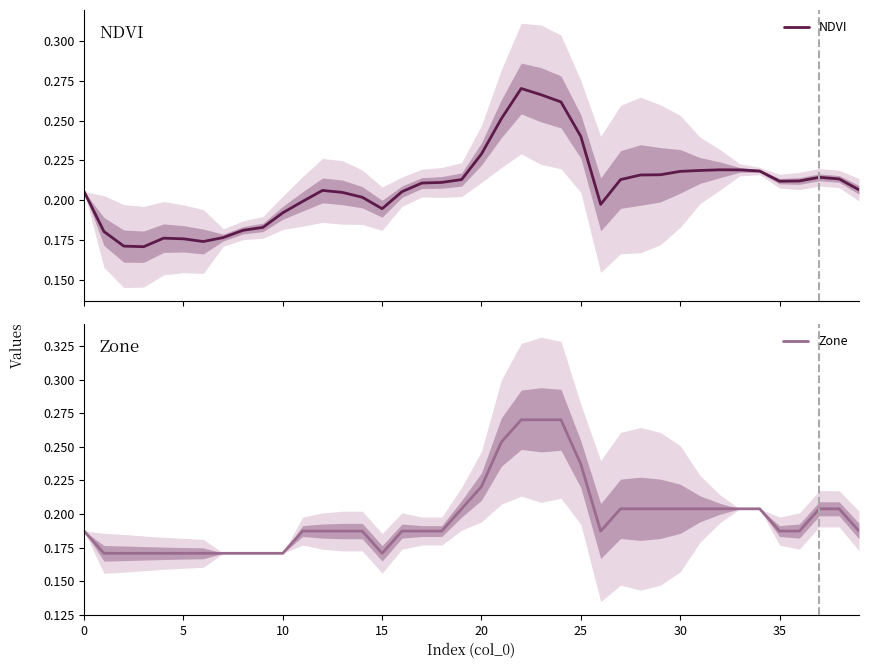

Where do Zone and NDVI first cross each other?

20 and 21